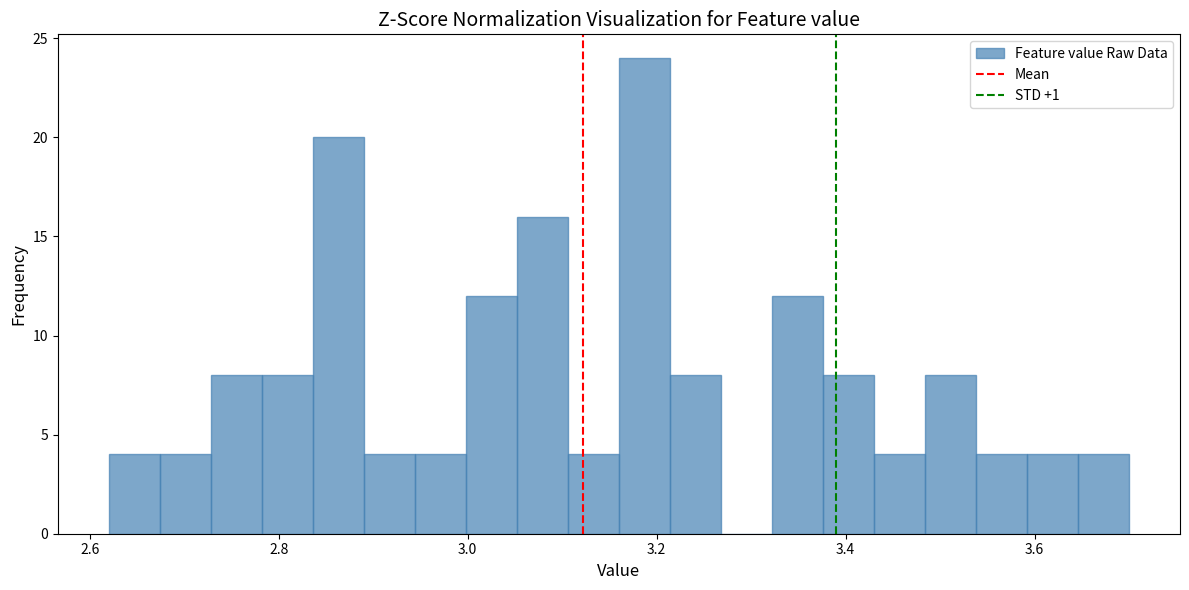

Read against the x-axis, roughly where is the centre of the tallest bar?

3.18